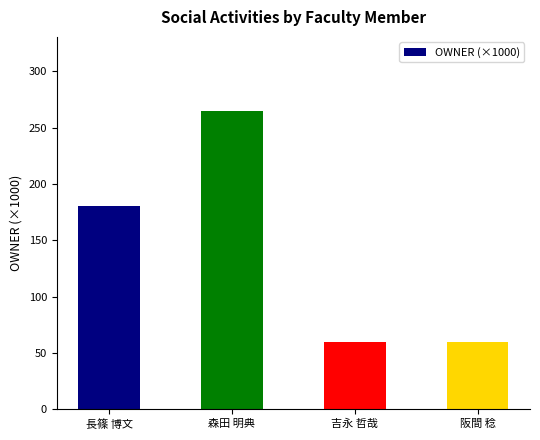

Is it true that the value at 阪間 稔 is 91.3?

False